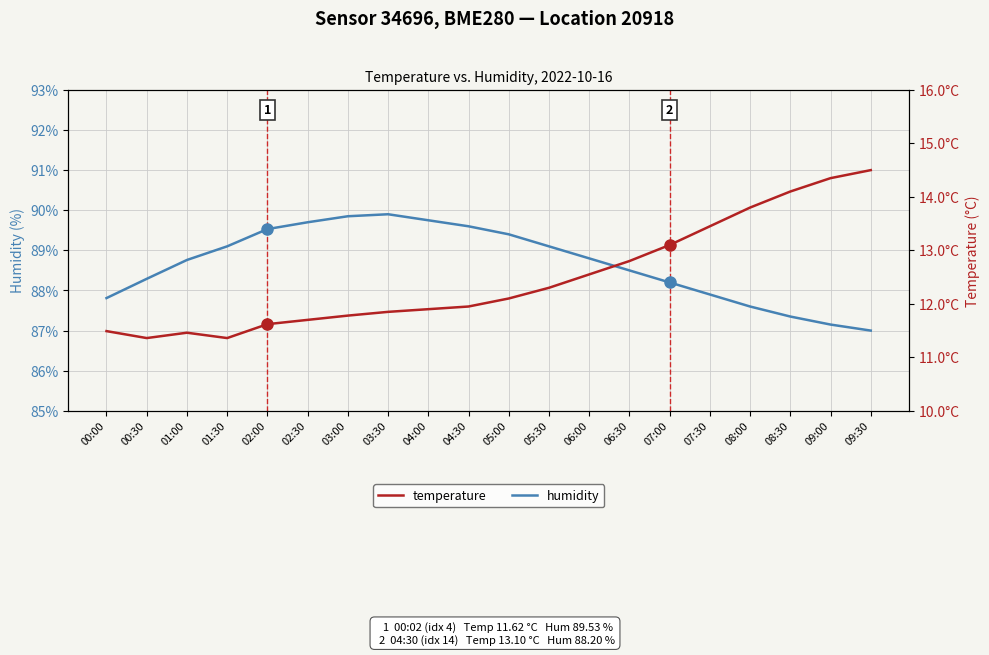

How many distinct data groups are displayed?

2